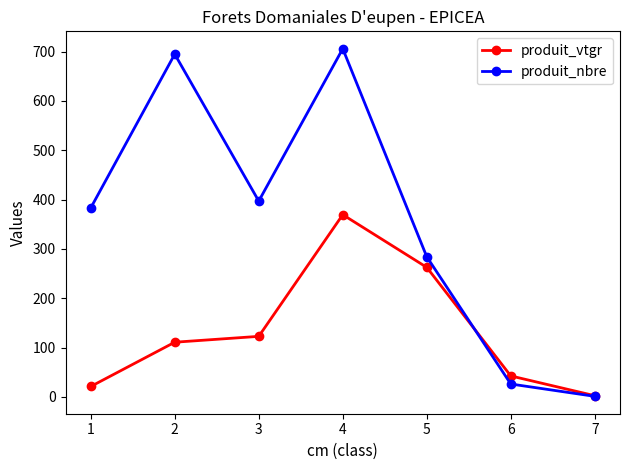

Reading right to left, what are all the values shown in this chart?

produit_vtgr: 2.3	42.4	262.6	369.4	122.6	110.8	21.0
produit_nbre: 1.0	26.0	284.0	706.0	397.0	695.0	383.0